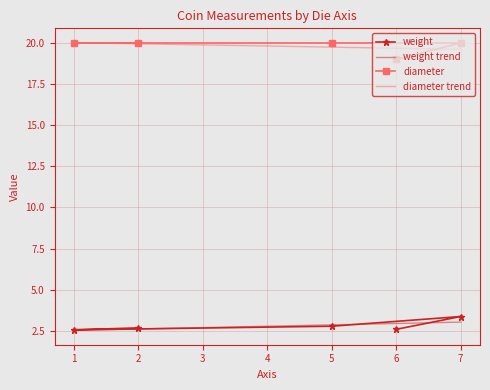

What is the difference between the second highest and second lowest values in the weight series?

0.2